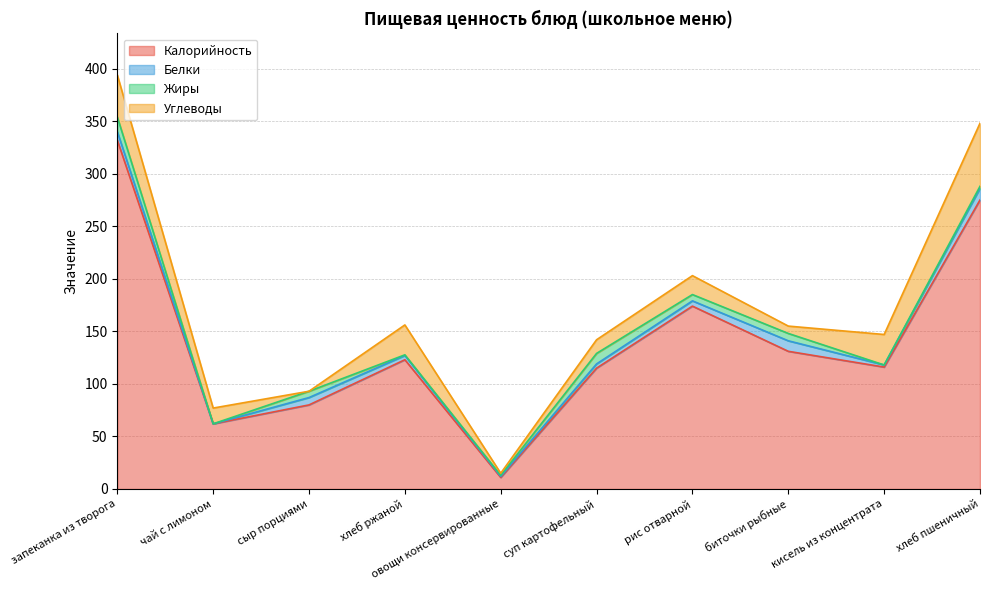

Count the number of categories in the chart.

10